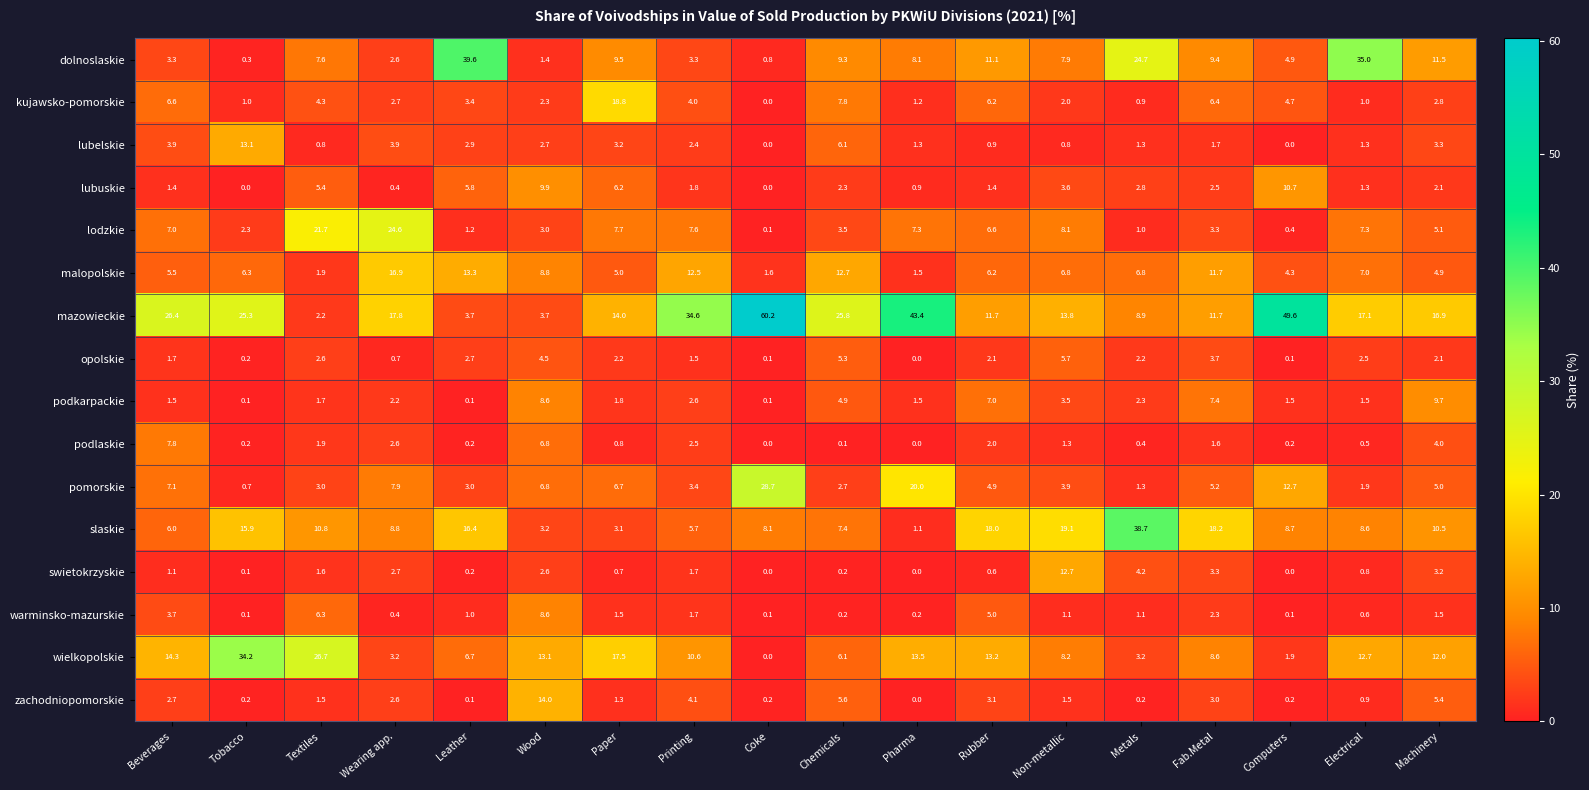

What is the sum of all swietokrzyskie values?

35.7